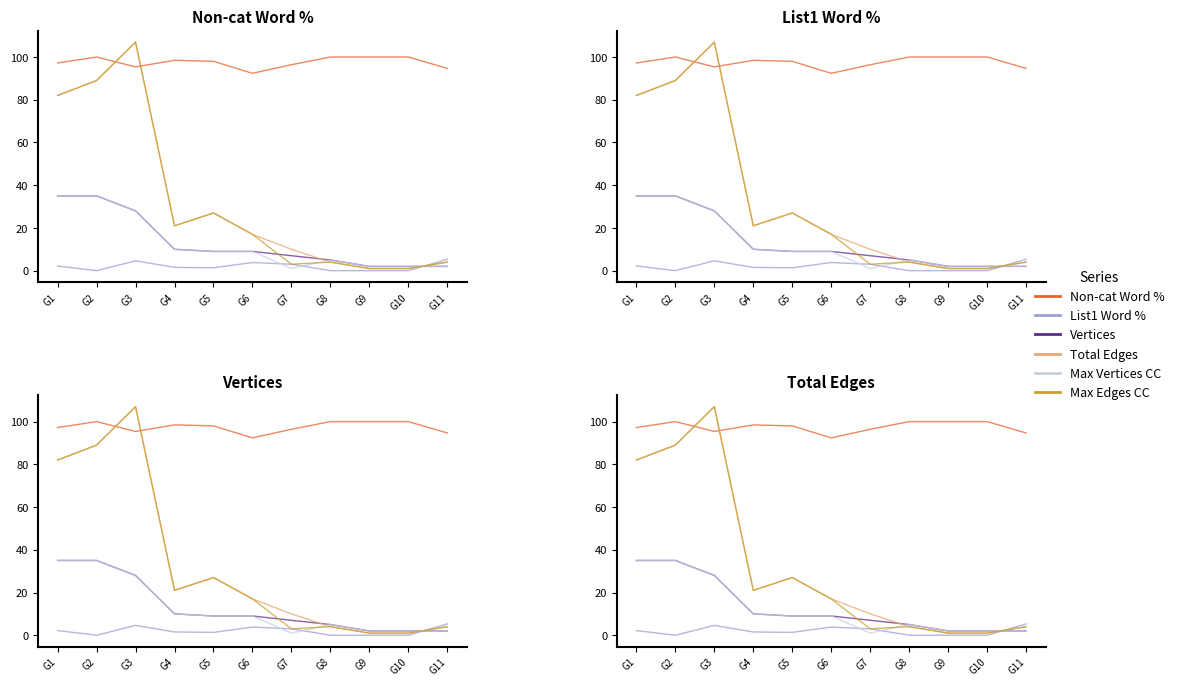

How many lines are shown in the chart?

6